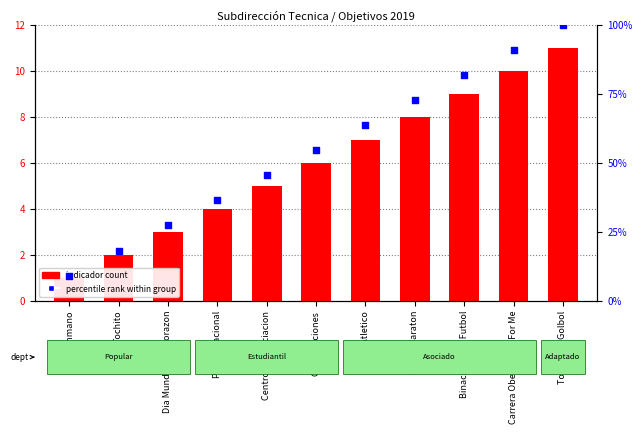

Which series reaches the maximum Y coordinate?

percentile rank within group